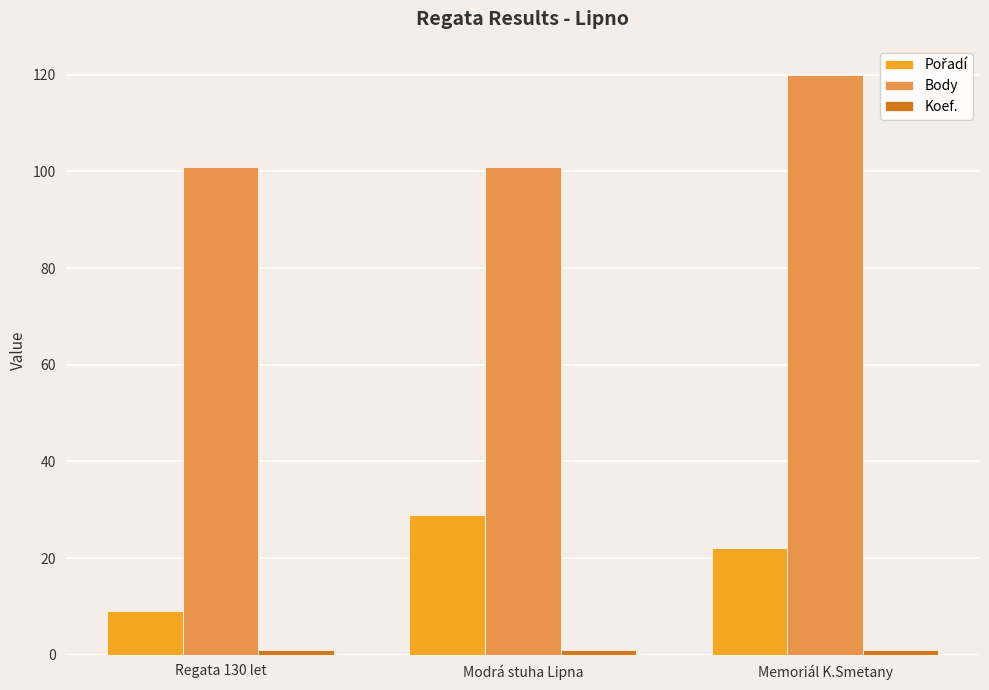

The value of Body at Memoriál K.Smetany is 55. True or false?

False